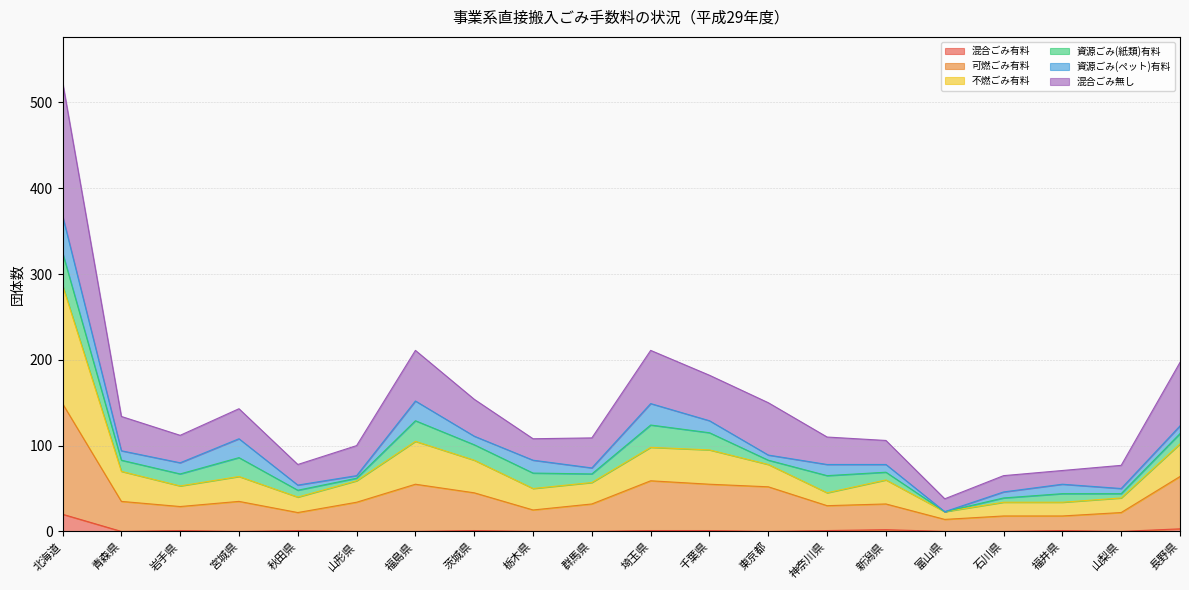

Is the value of 混合ごみ有料 at 福島県 greater than the value of 可燃ごみ有料 at 岩手県?

No